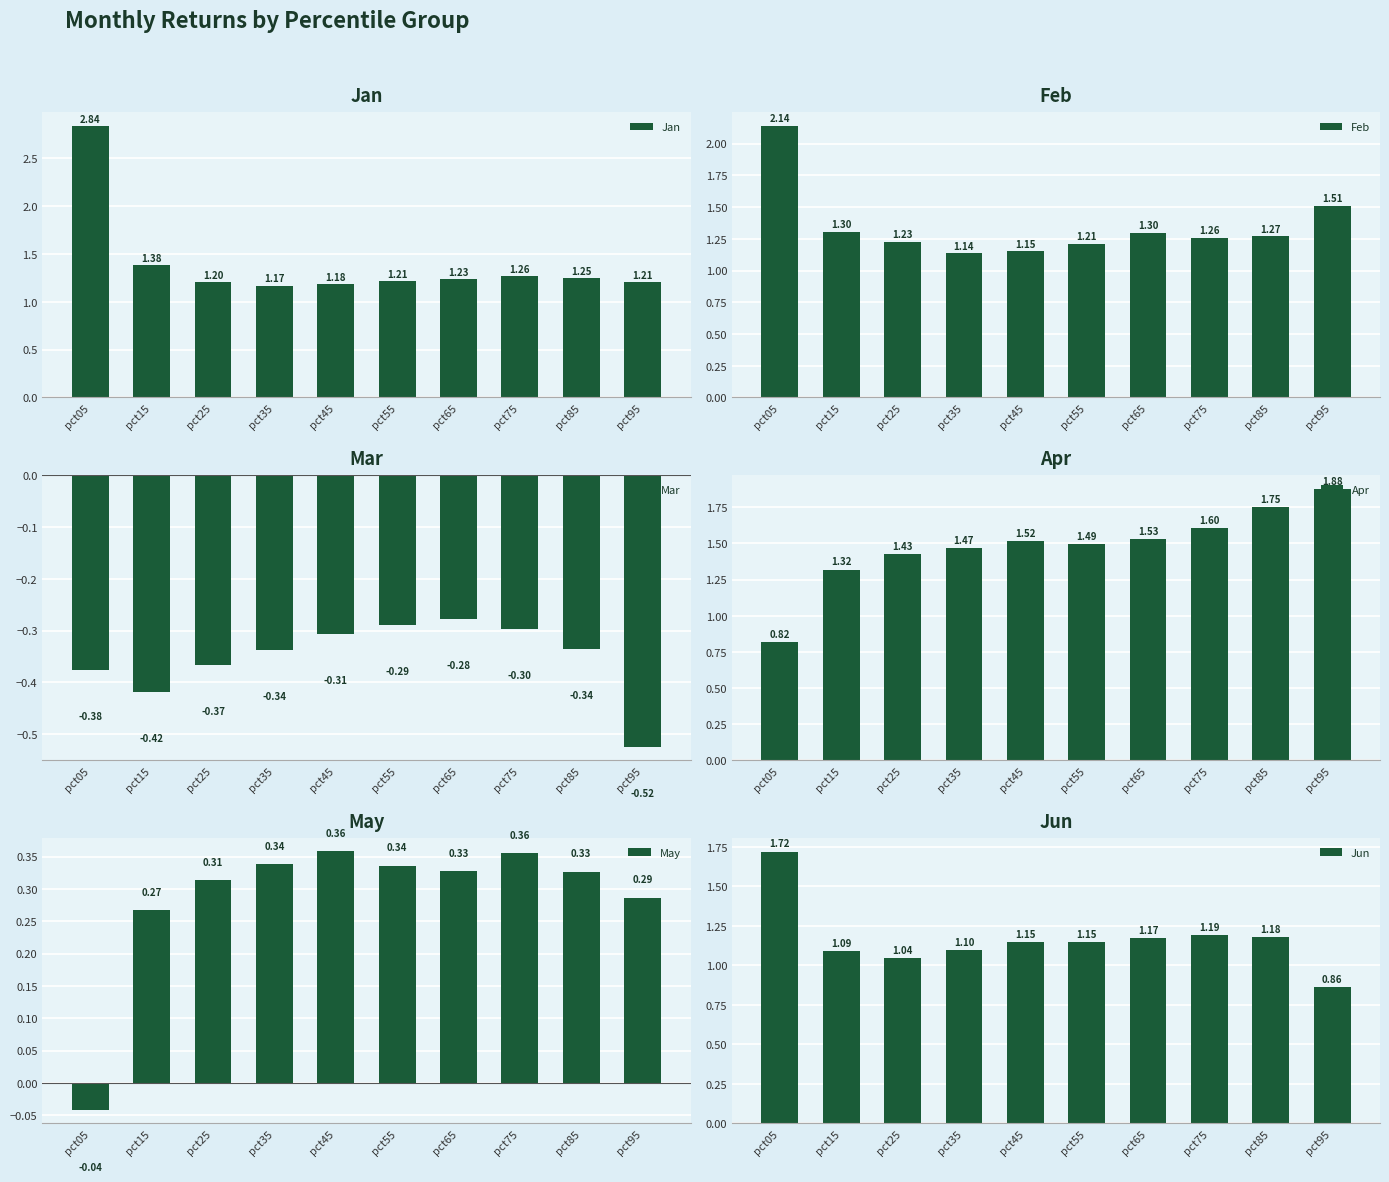

Which series has the largest total across all categories?

Apr